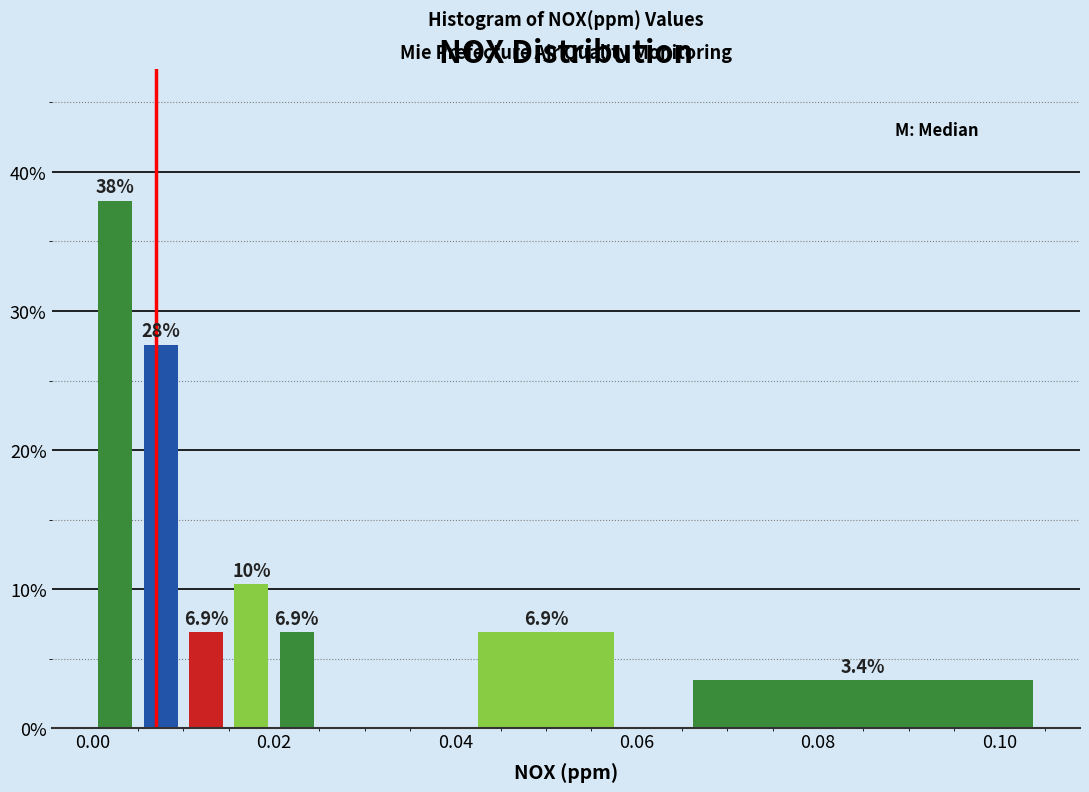

Around what value on the x-axis is the tallest bar? Give the approximate position of its centre, as read against the axis.

0.002